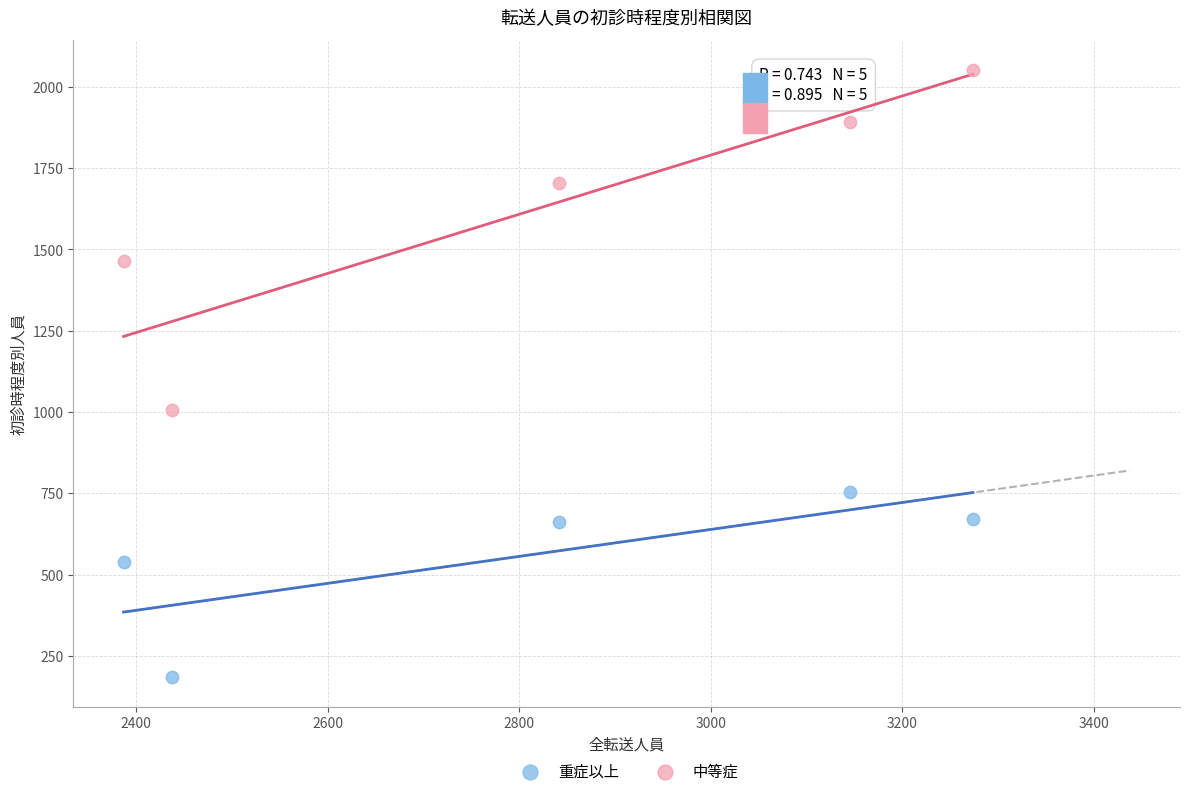

In the 重症以上 series, what Y value is closest to 470?

540